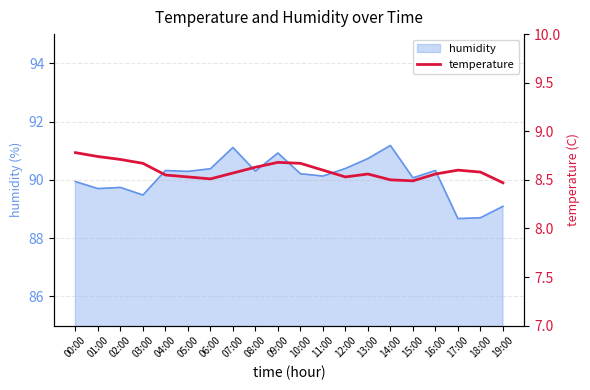

The value of humidity at 18:00 is 88.7. True or false?

True